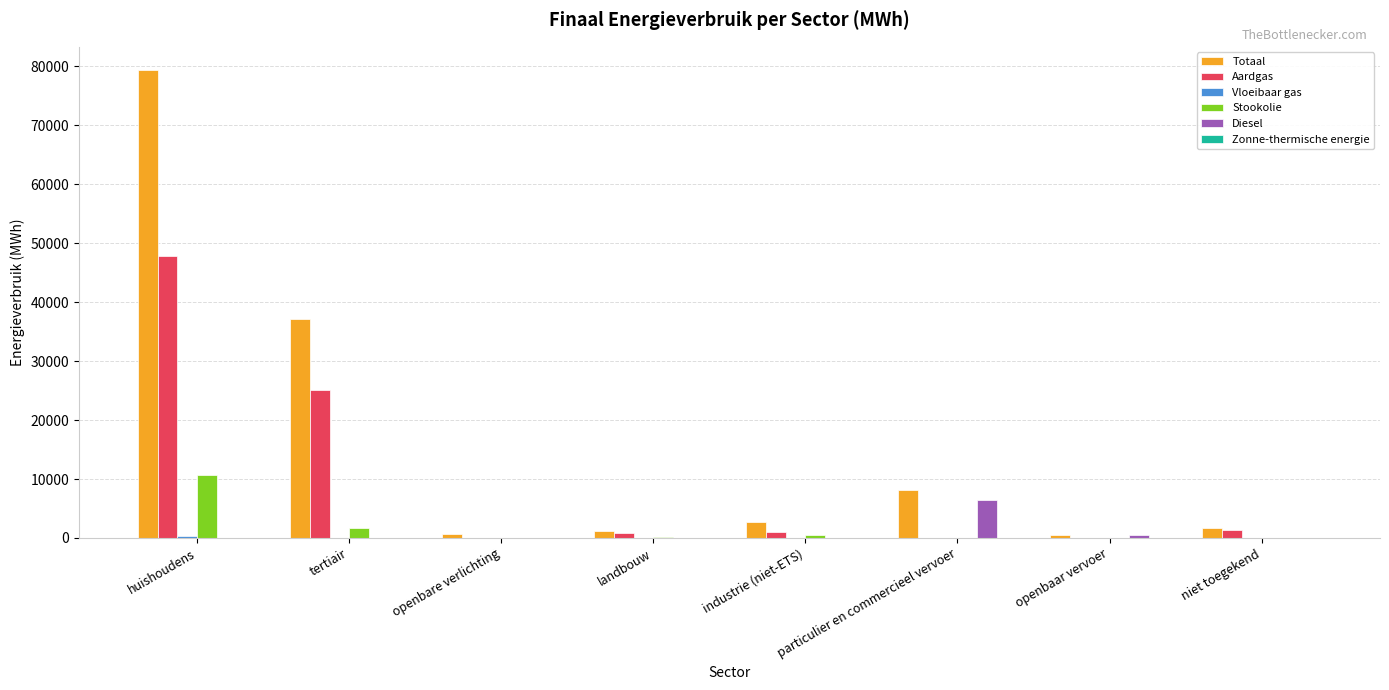

Which series has the largest total across all categories?

Totaal